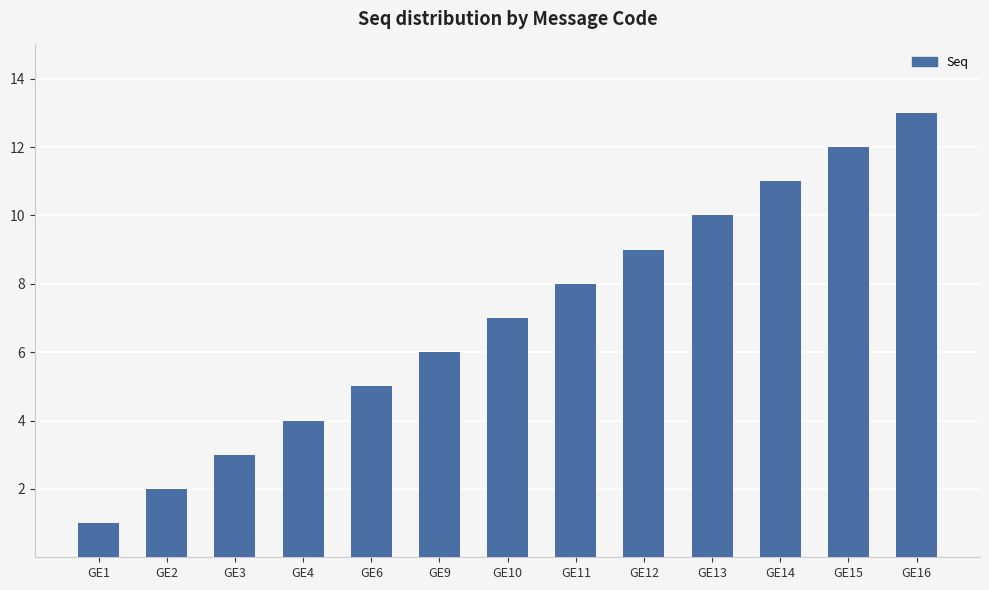

At which label is the value closest to 7?

GE10